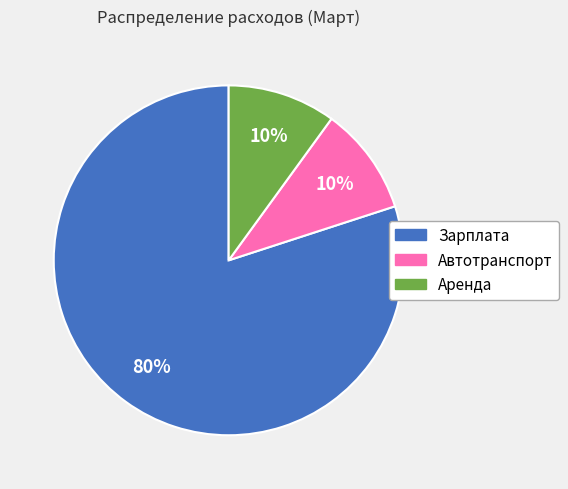

To the nearest percent, what is the combined percentage of Зарплата and Аренда?

90%